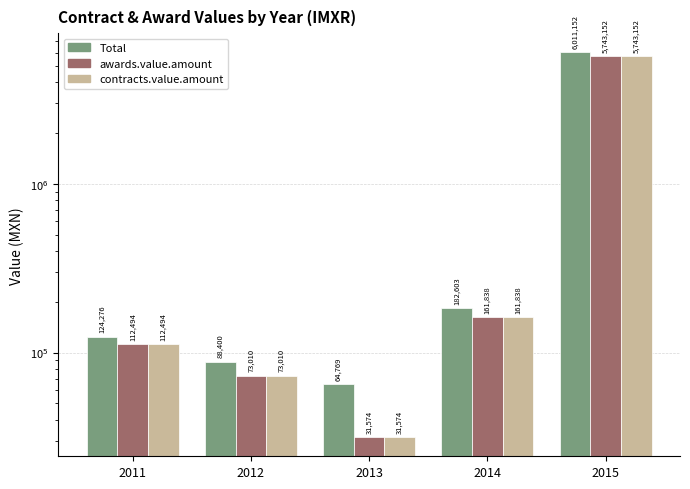

At which category is the sum across all series the highest?

2015